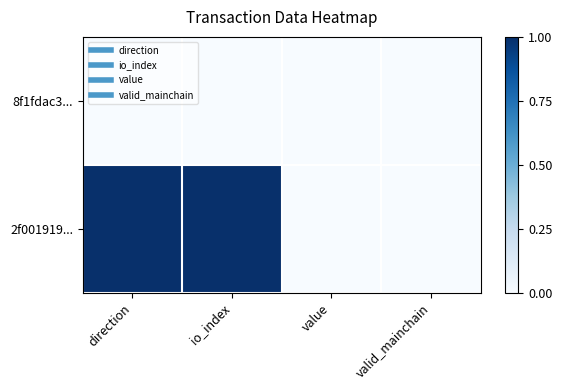

Rank the series at io_index from highest to lowest value.

2f001919..., 8f1fdac3...